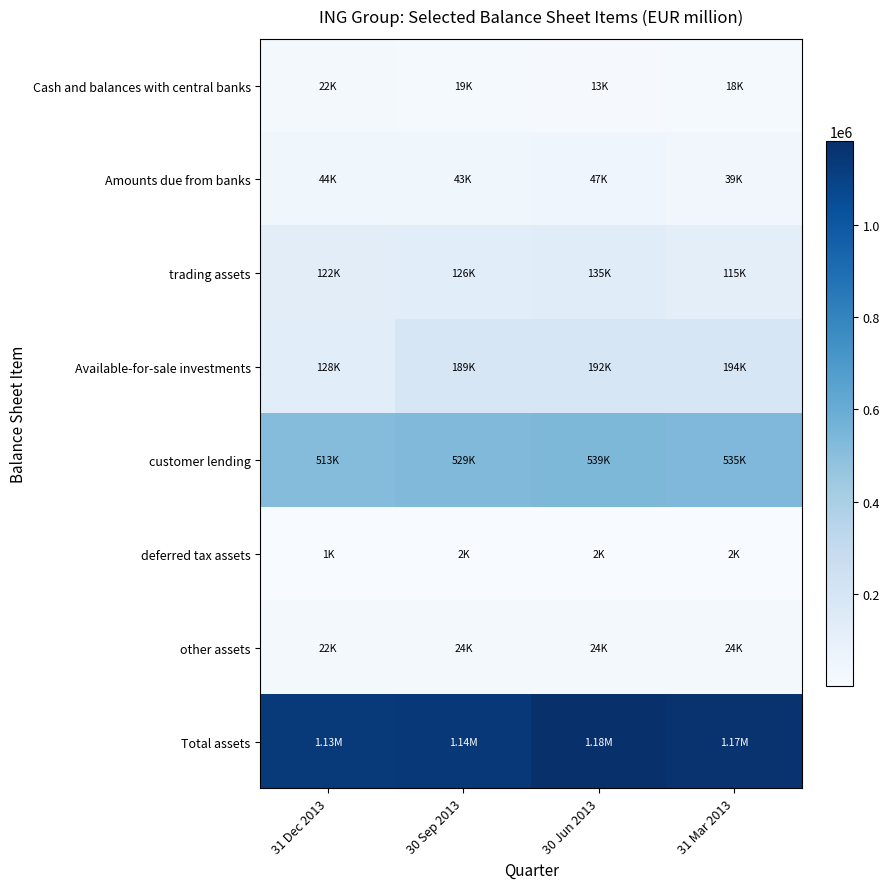

What is the spread (max minus min) of values at 30 Jun 2013?

1178883